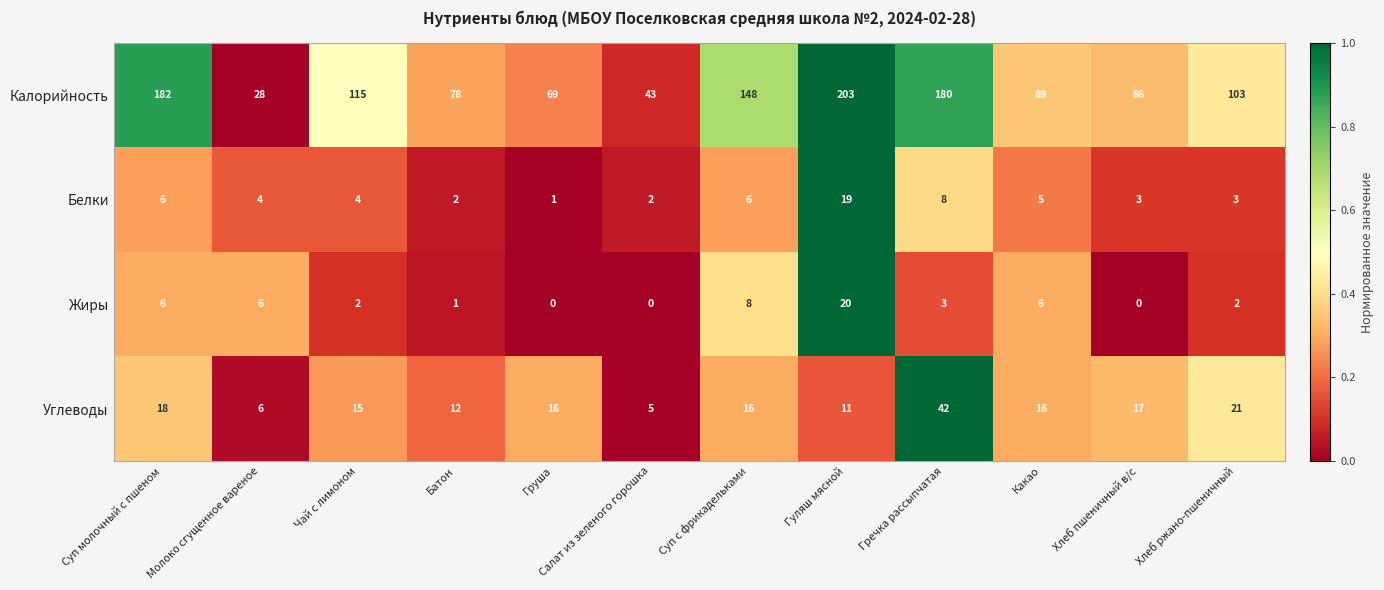

What is the spread (max minus min) of values at Хлеб ржано-пшеничный?

101